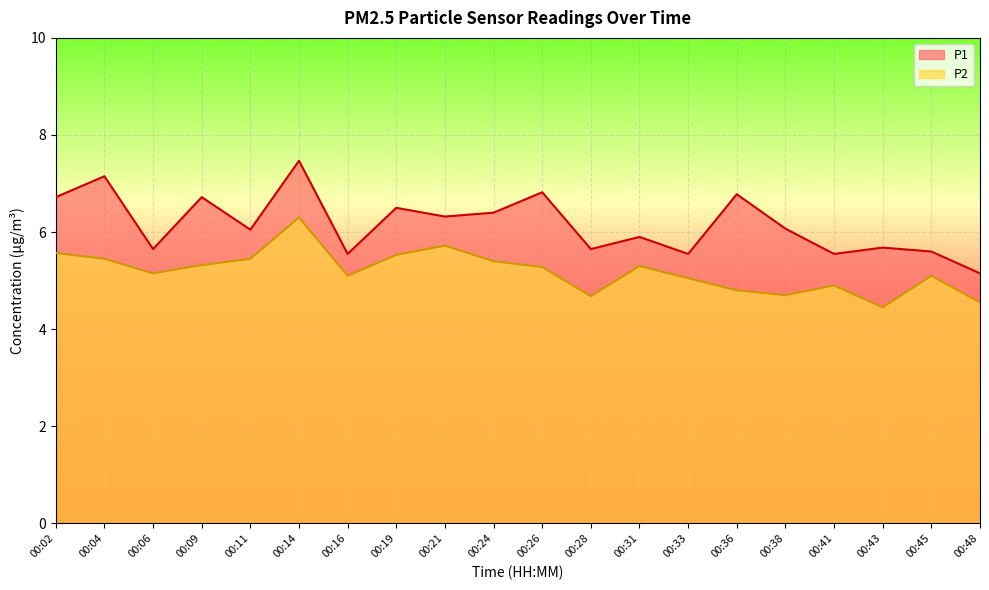

Rank the categories by P1 value from highest to lowest.

00:14, 00:04, 00:26, 00:36, 00:02, 00:09, 00:19, 00:24, 00:21, 00:38, 00:11, 00:31, 00:43, 00:06, 00:28, 00:45, 00:16, 00:33, 00:41, 00:48